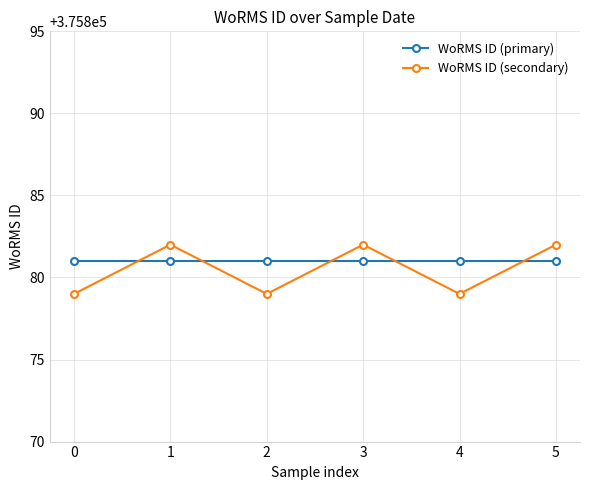

What is the total value across all series at 3?

751763